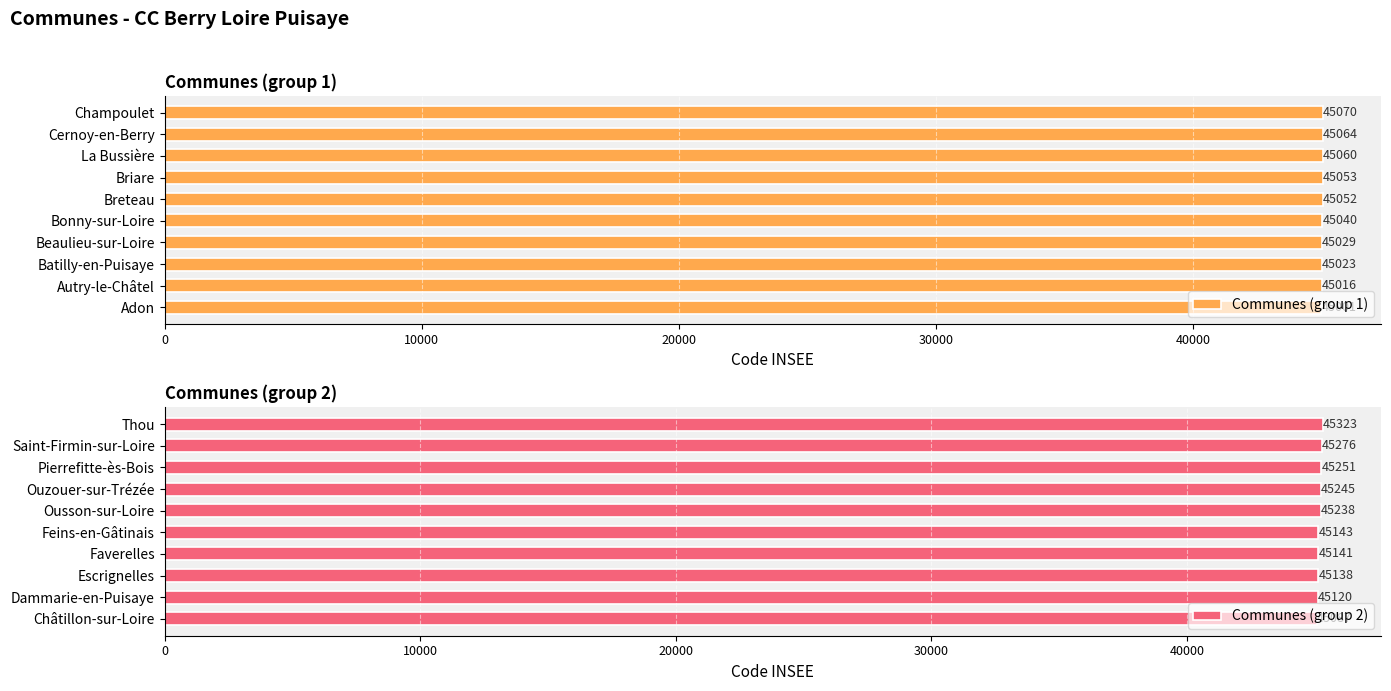

What is the sum of the Communes (group 1) values at Briare and Champoulet?

90123